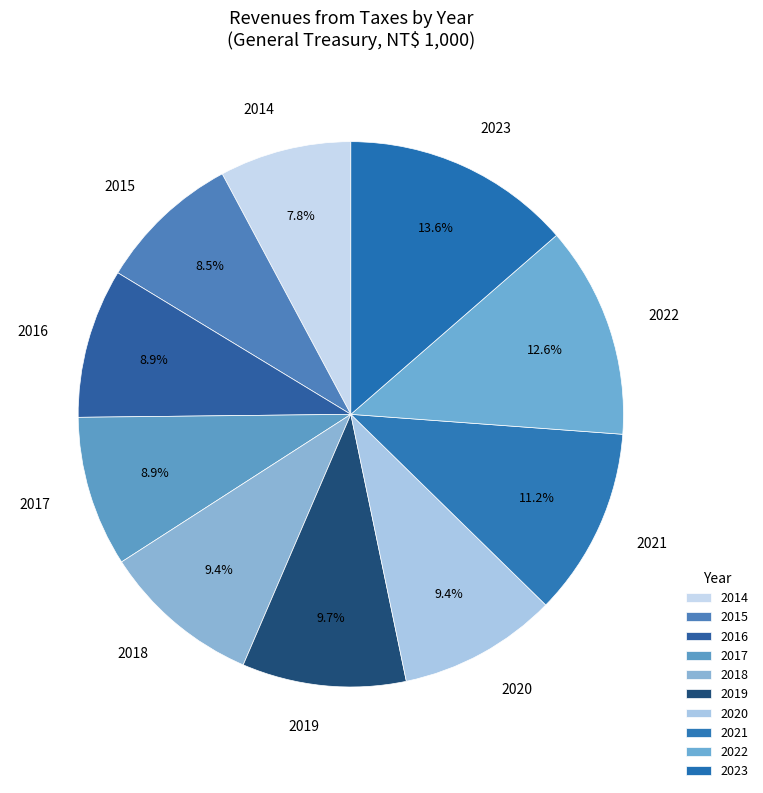

Does 2014 account for over 50% of the chart?

No